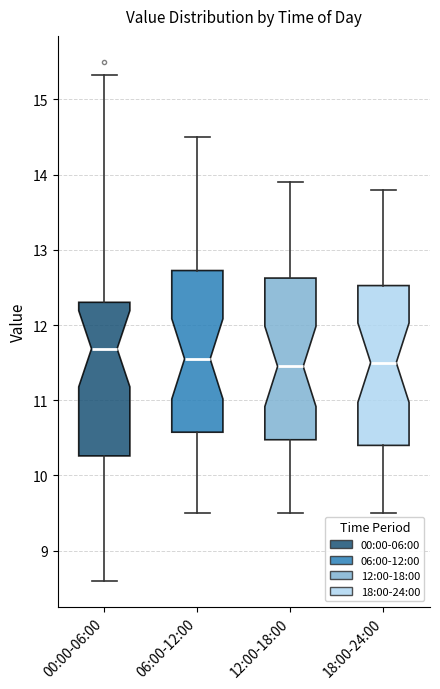

Which box has the highest median line?

00:00-06:00